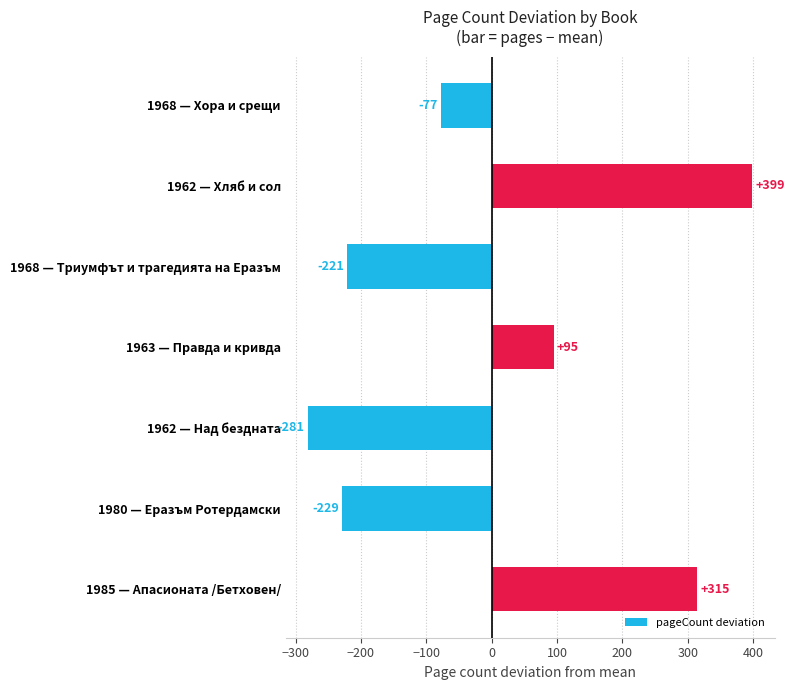

The chart shows a value of 141.9 at 1985 — Апасионата /Бетховен/. True or false?

False